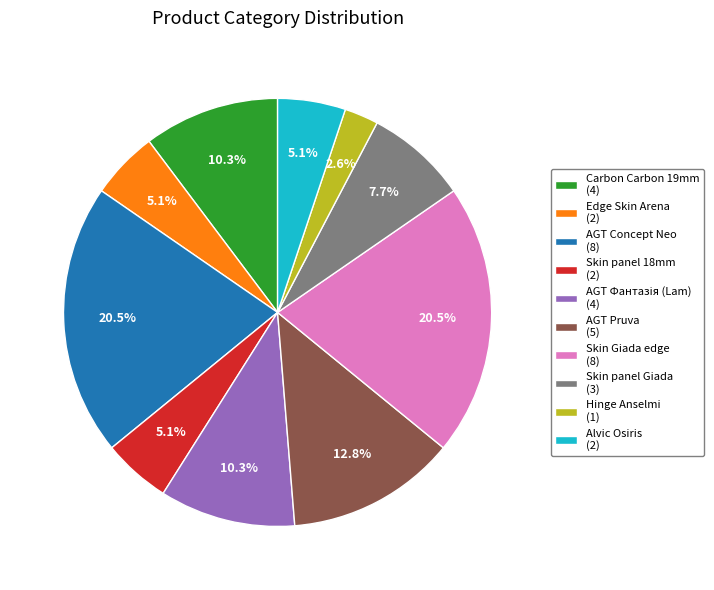

To the nearest percent, what is the difference between the largest and smallest slice percentages?

18%